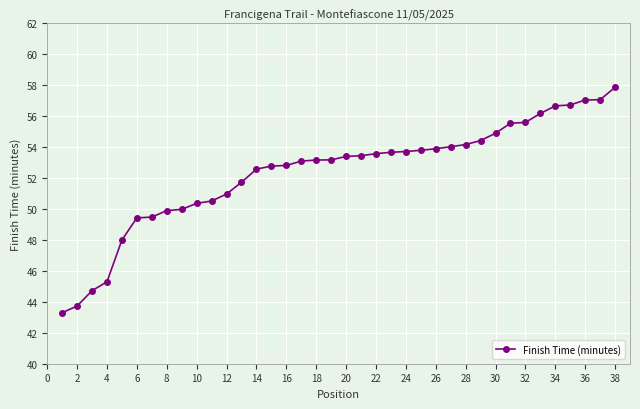

What is the maximum value shown in the chart?

57.9